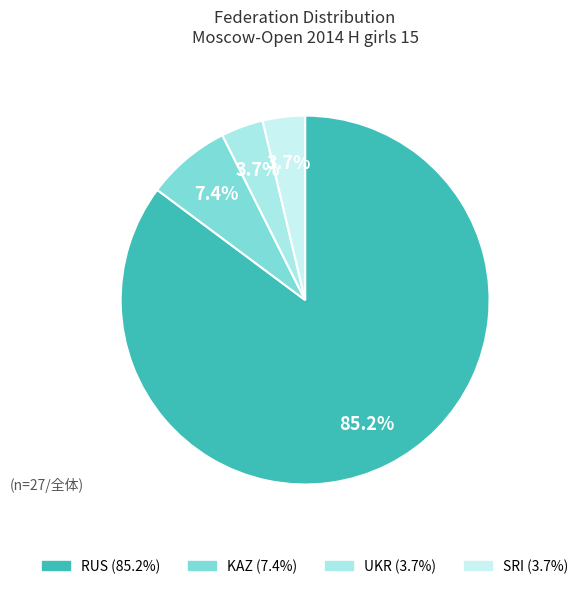

How many segments does this pie chart have?

4